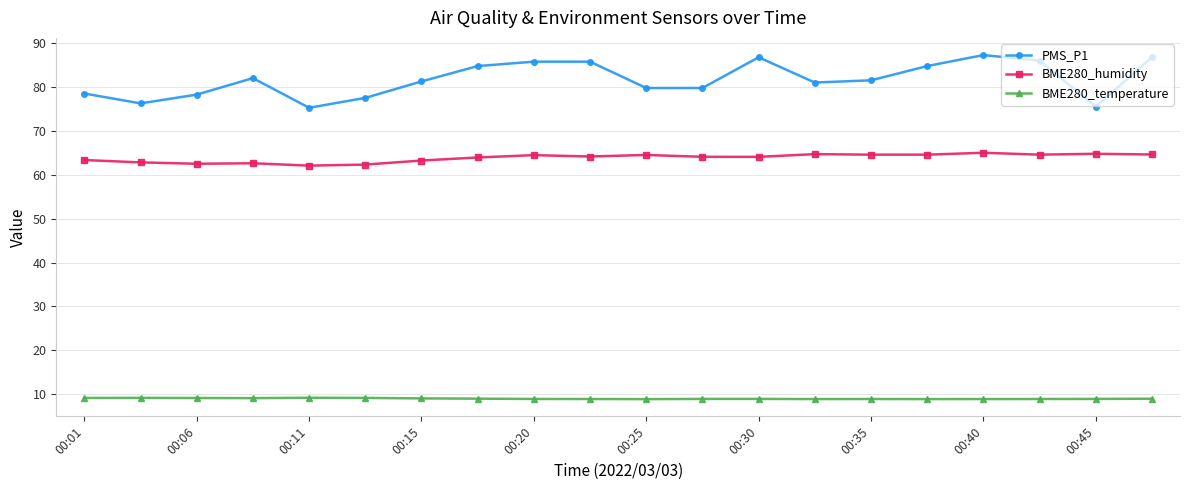

What is the minimum value shown in the chart?

8.9